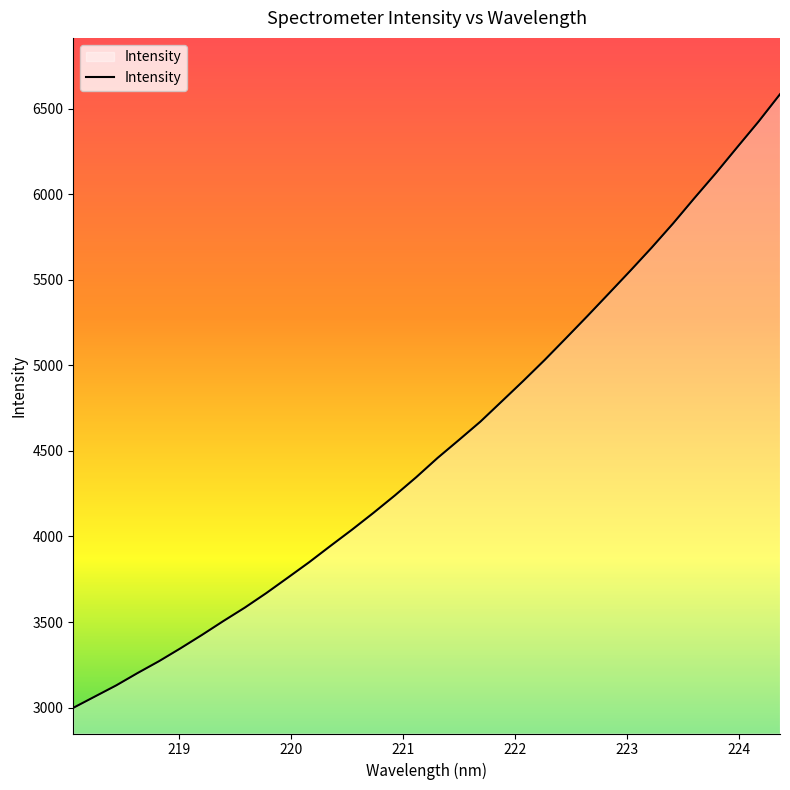

What is the maximum value shown in the chart?

6583.4